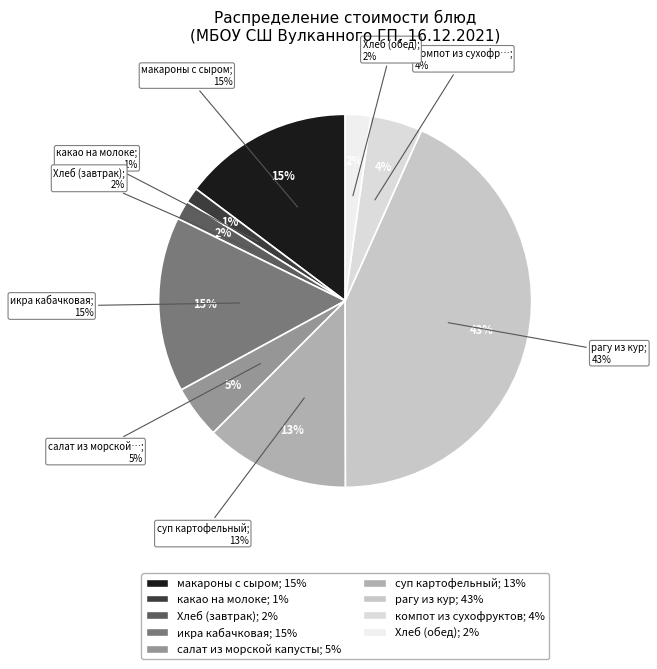

How many slices are in this pie chart?

9